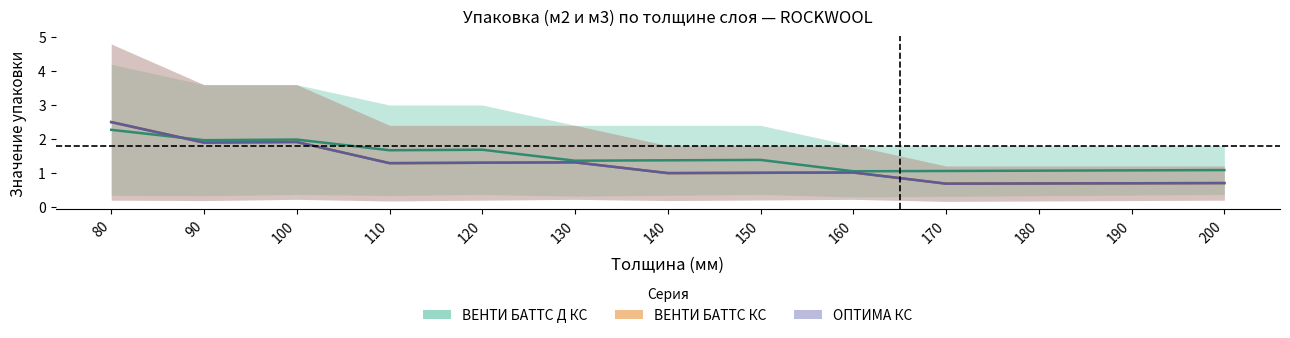

Which label corresponds to the largest value in the chart?

80